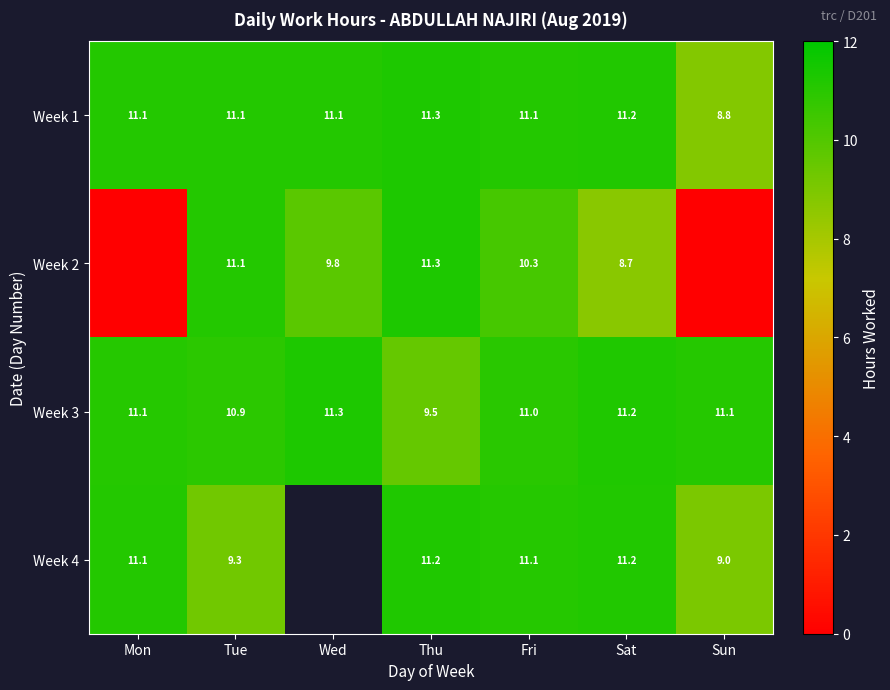

At which category is the sum across all series the highest?

Fri